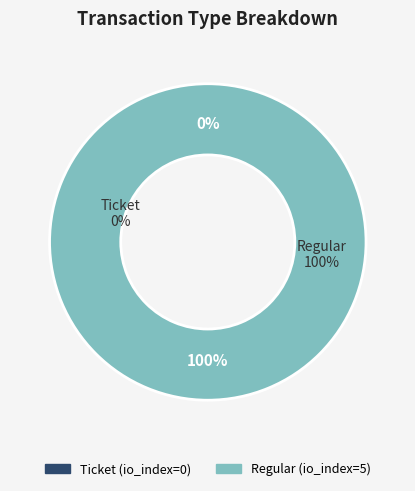

What portion of the pie excludes Ticket?

100.0%